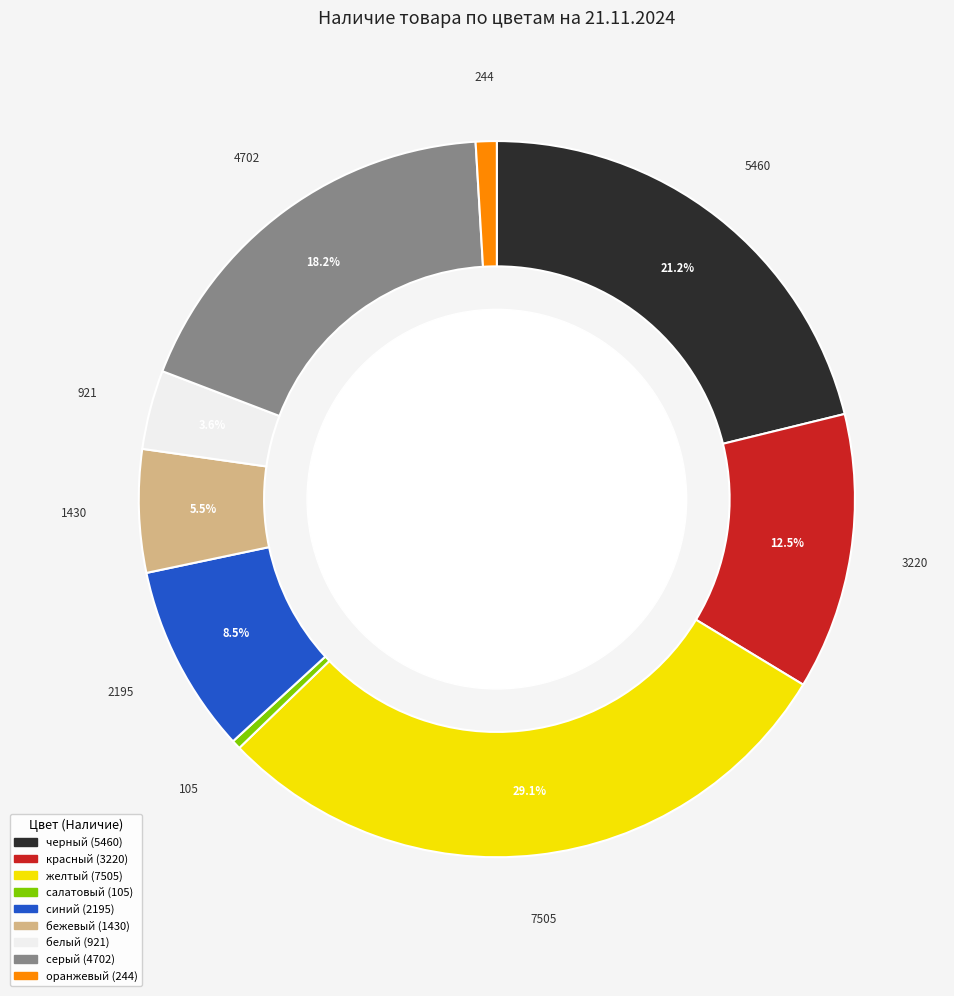

To the nearest percent, what is the difference between the серый and красный slice percentages?

6%